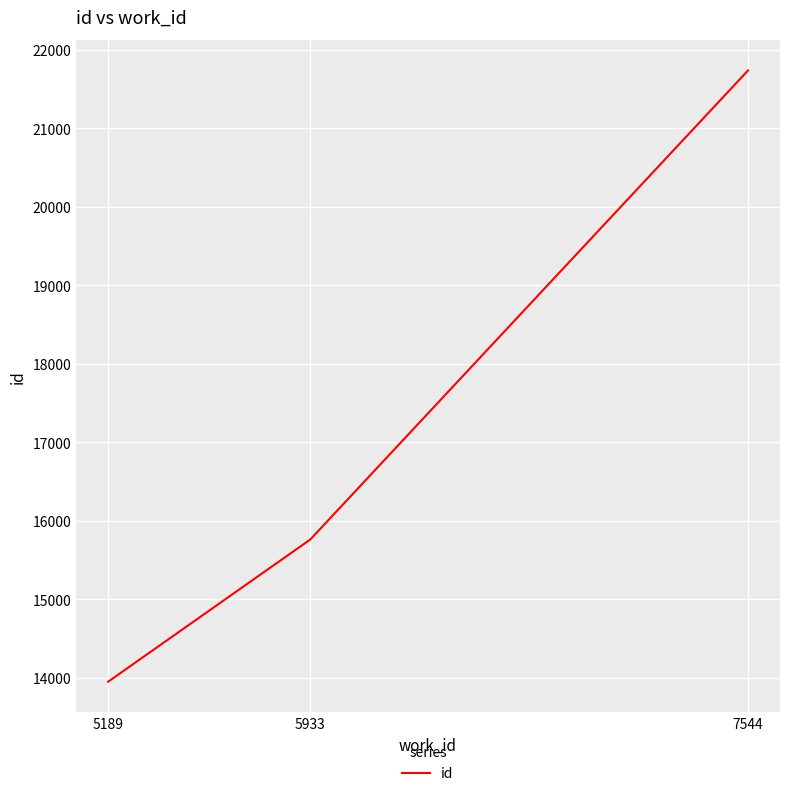

What is the ratio of the value at 5189 to the value at 7544?

0.6